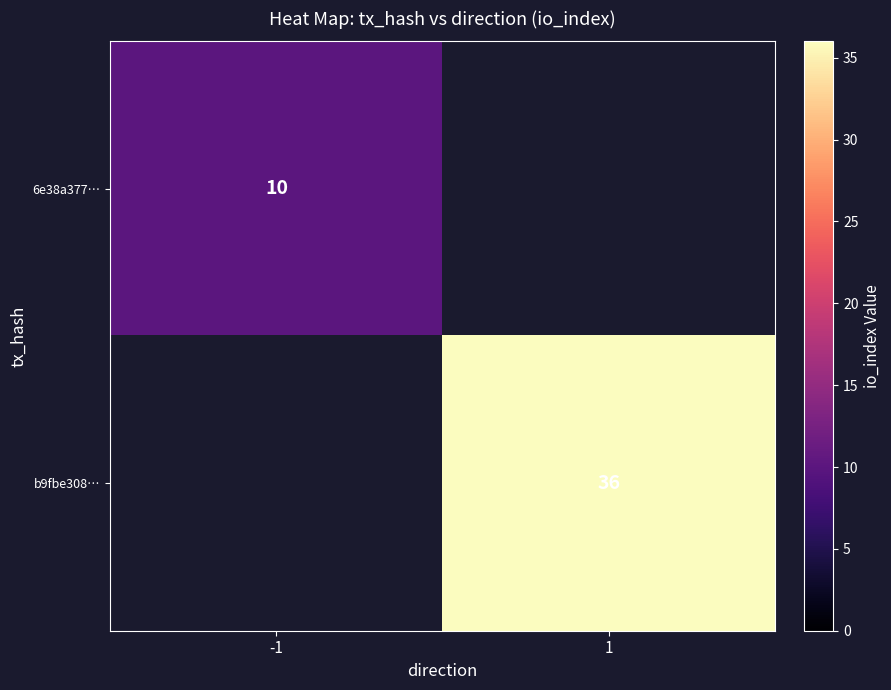

True or false: 6e38a377… has a value of 10 at -1.

True